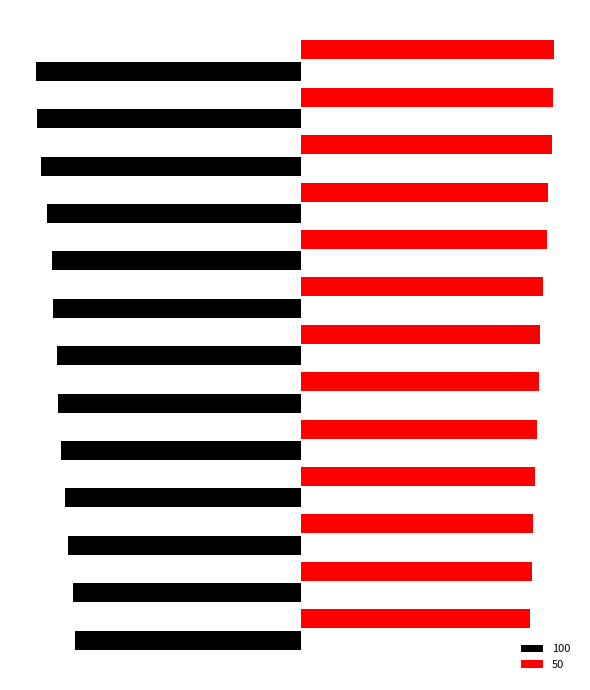

What are all the series names shown in the legend?

100, 50